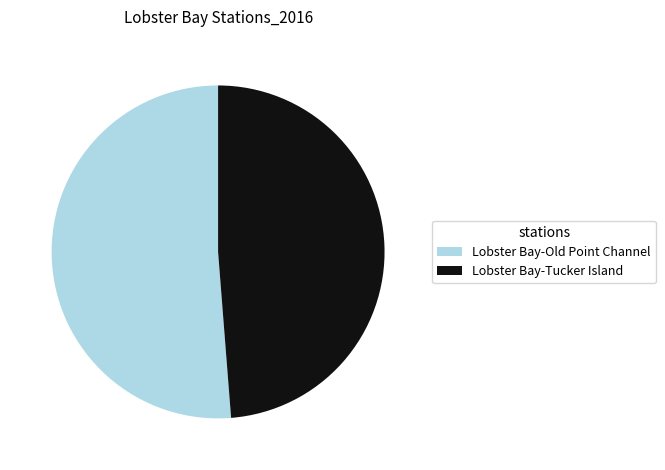

Rank the categories by value from highest to lowest.

Lobster Bay-Old Point Channel, Lobster Bay-Tucker Island